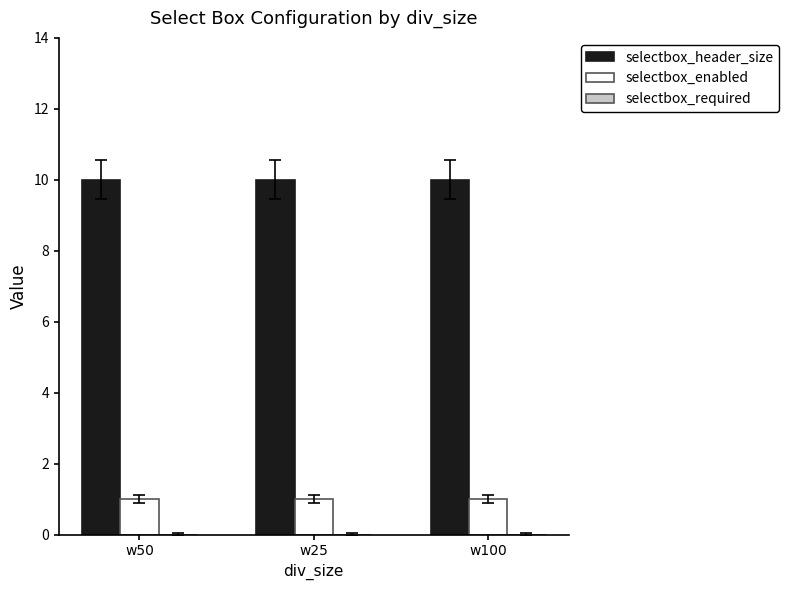

What is the sum of the selectbox_header_size values at w100 and w25?

20